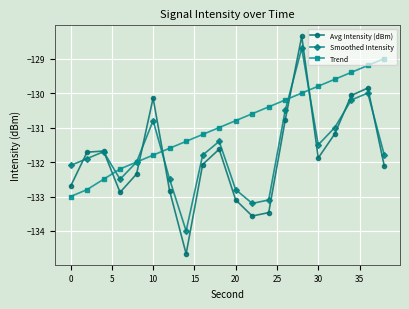

What is the value of the Avg Intensity (dBm) point at the 7th from the left?

-132.8